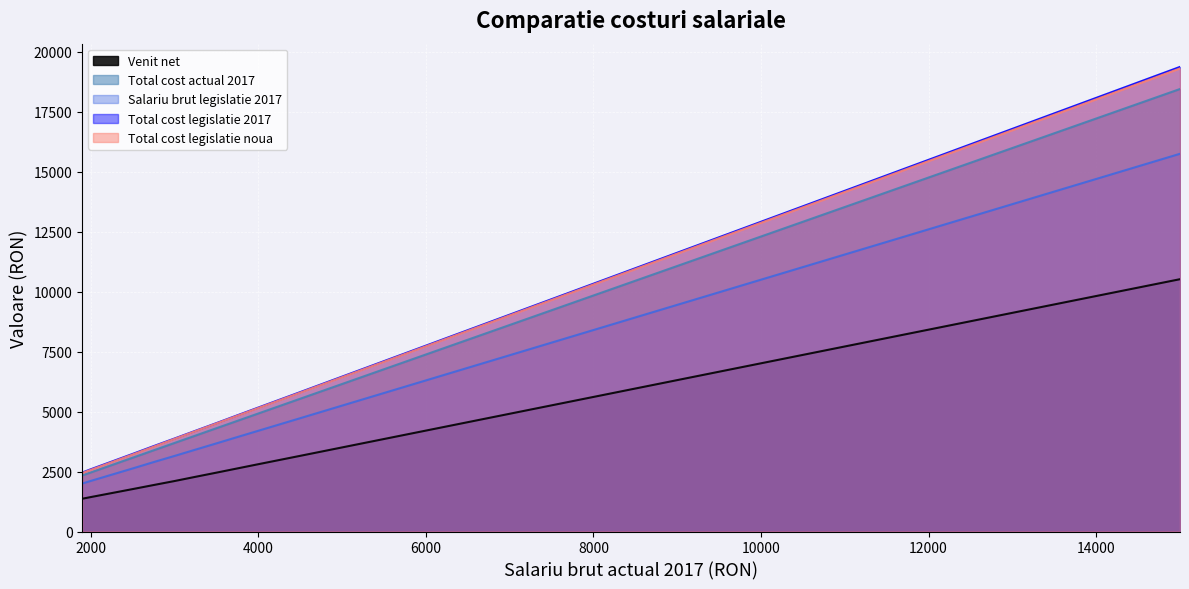

True or false: Total cost legislatie 2017 and Total cost actual 2017 intersect in this chart.

False